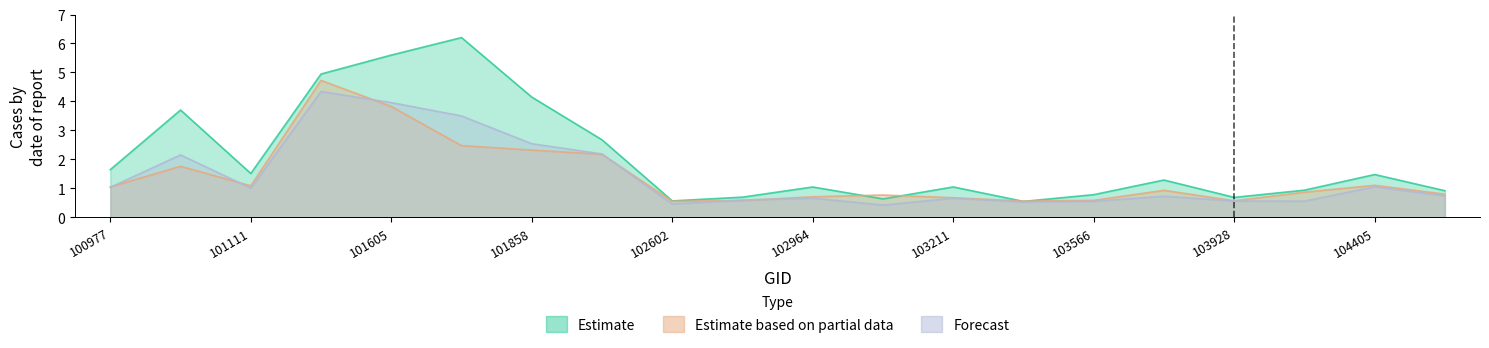

Which series changed the most between 103566 and 103694?

dnbrad